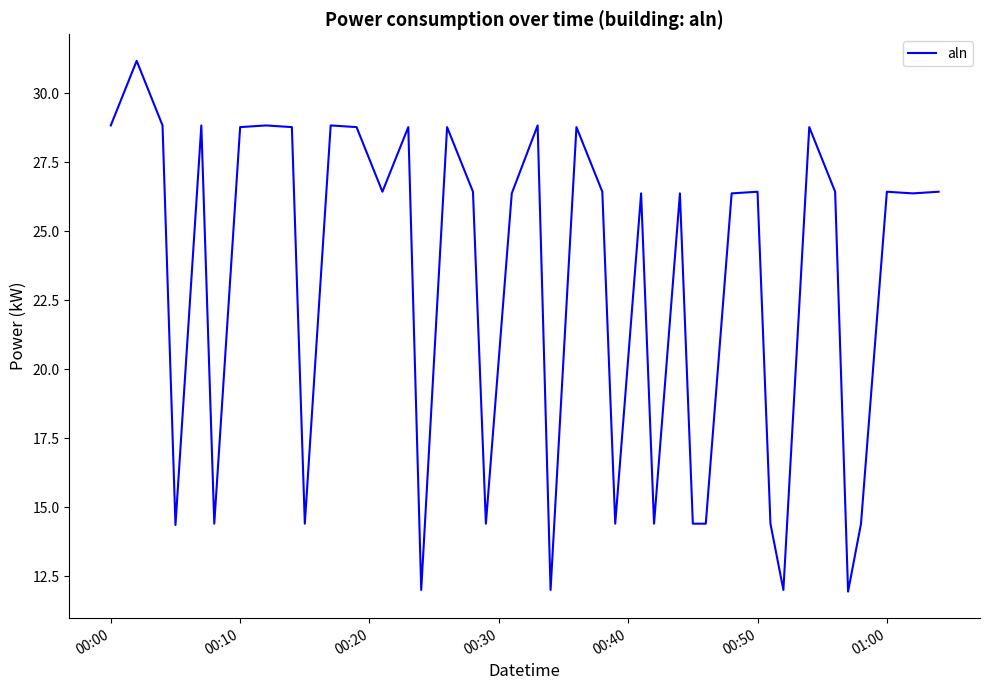

What is the difference between the maximum and minimum values?

19.2